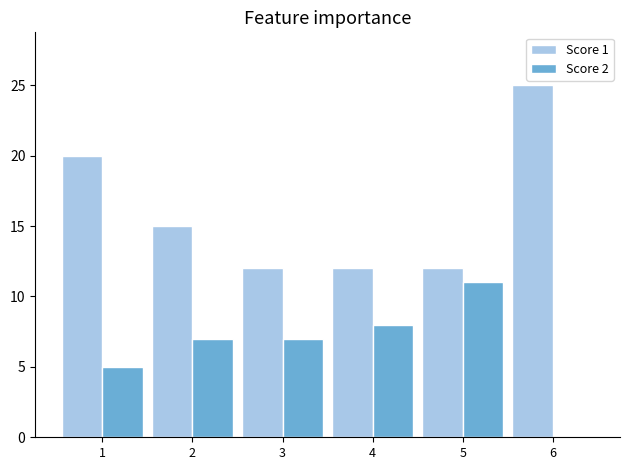

Reading left to right, what are all the values shown in this chart?

Score 1: 1=20	2=15	3=12	4=12	5=12	6=25
Score 2: 1=5	2=7	3=7	4=8	5=11	6=0